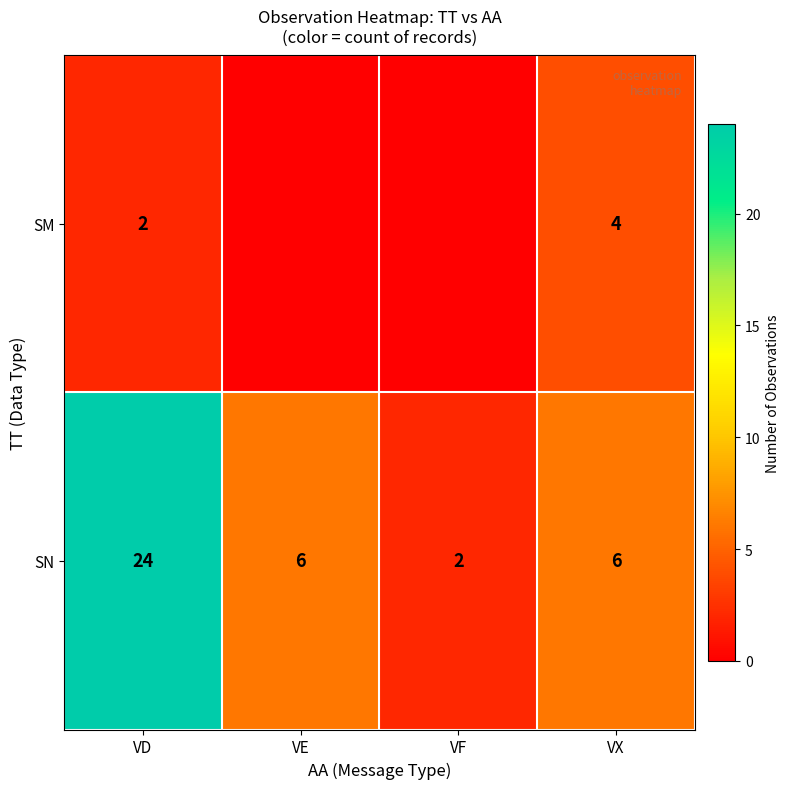

Rank the series at VX from highest to lowest value.

SN, SM